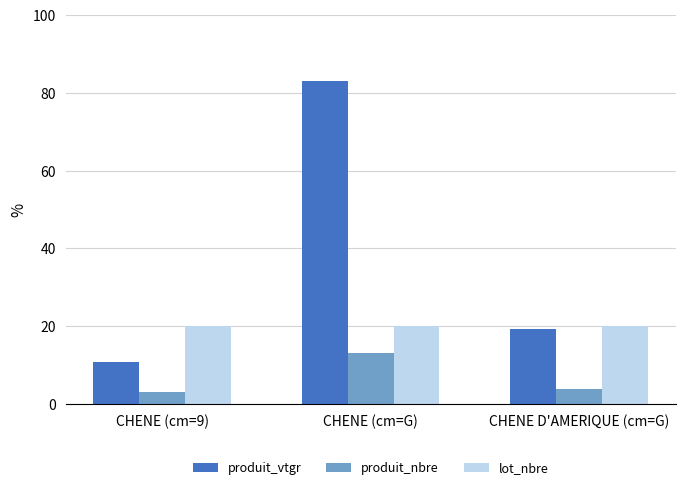

At how many categories does at least one series exceed 75?

1